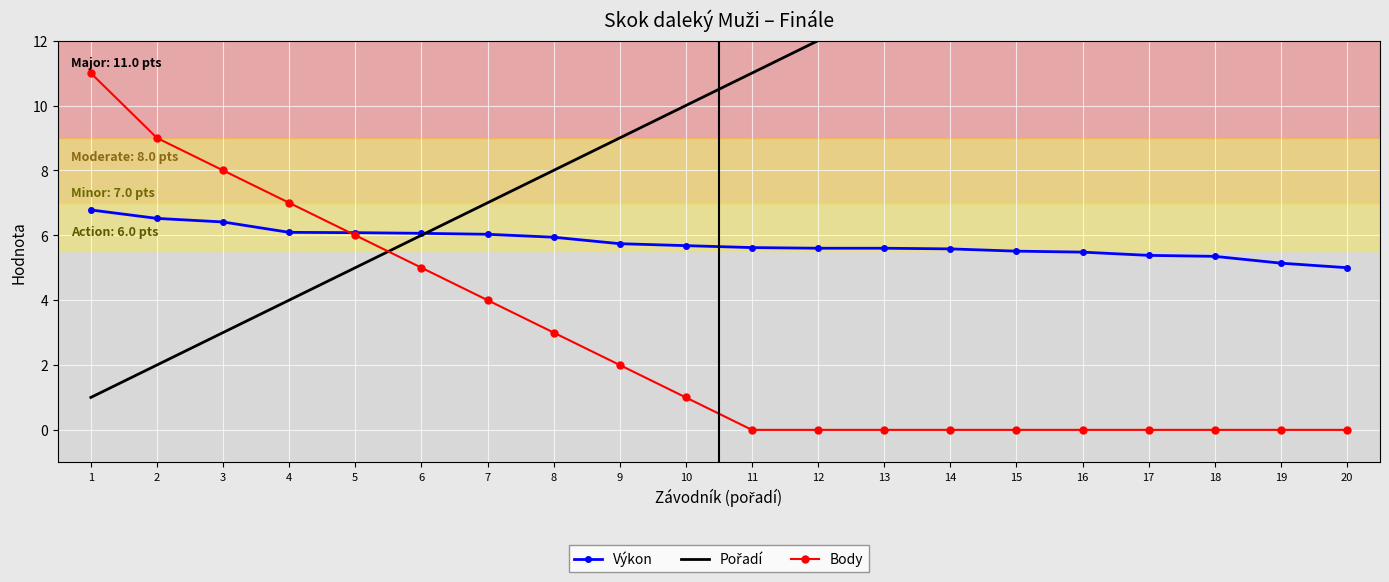

What is the total value across all series at 18?

23.4